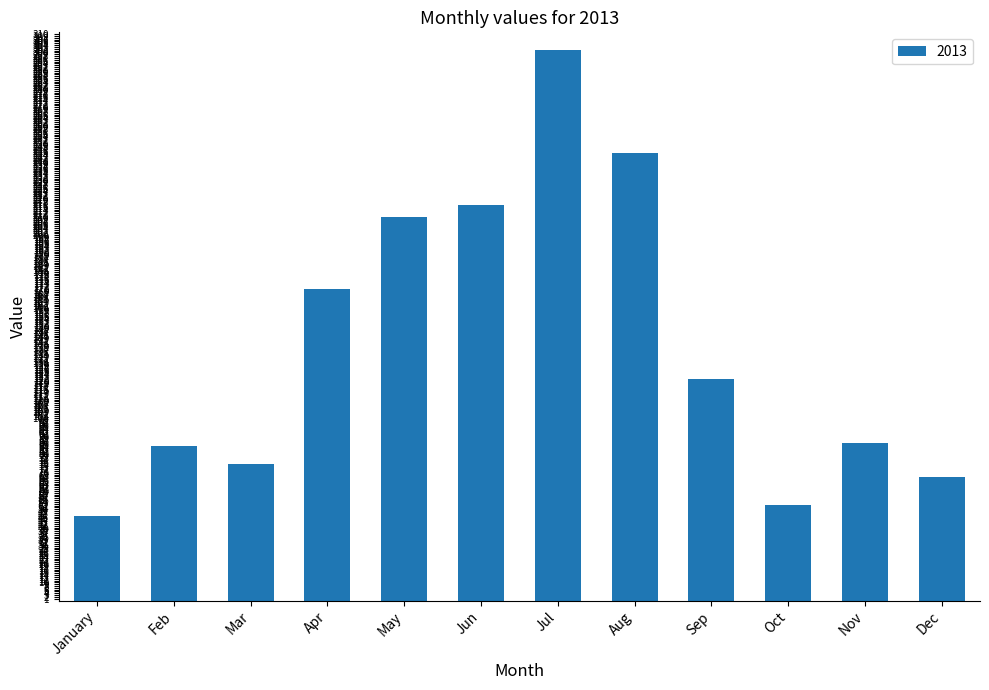

What is the change in value from Jun to Sep?

-95.5